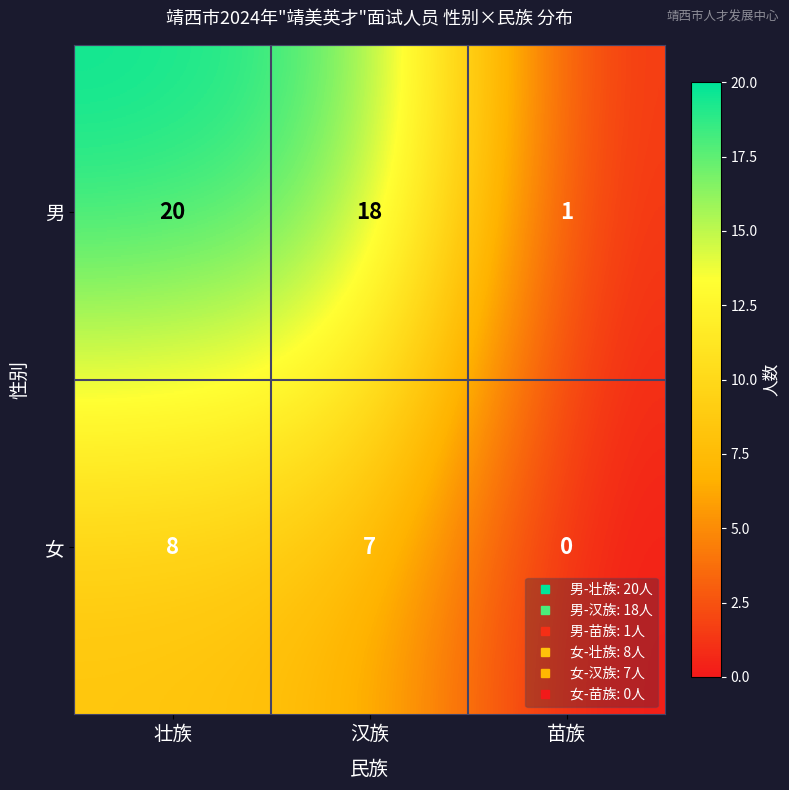

What is the average value of the 男 series?

13